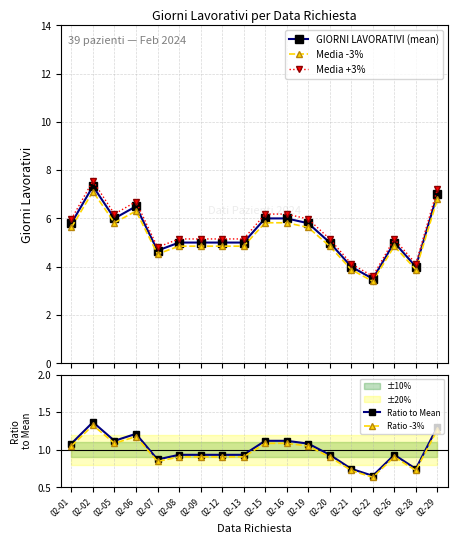

What is the average value of the GIORNI LAVORATIVI (mean) series?

5.4